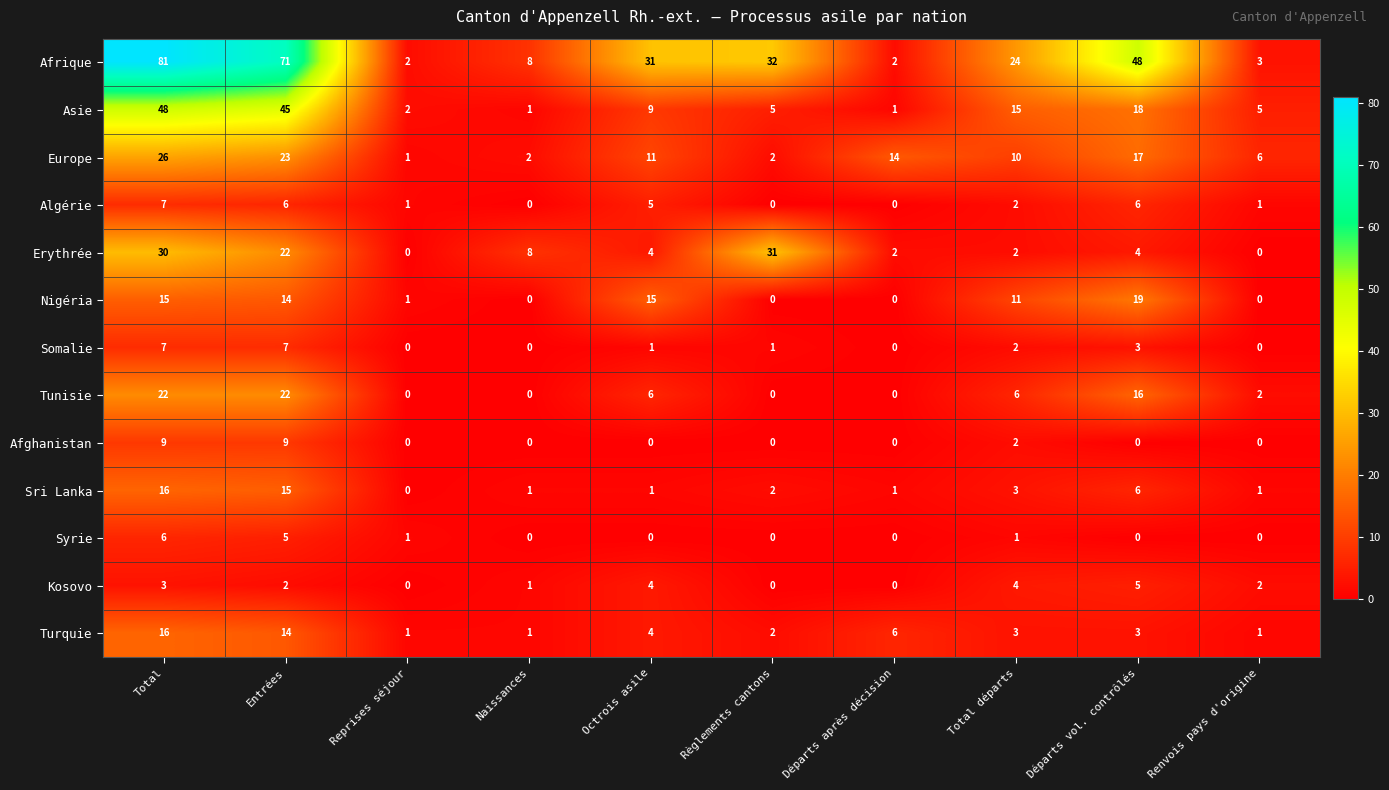

What is the difference between the second highest and second lowest values in the Asie series?

44